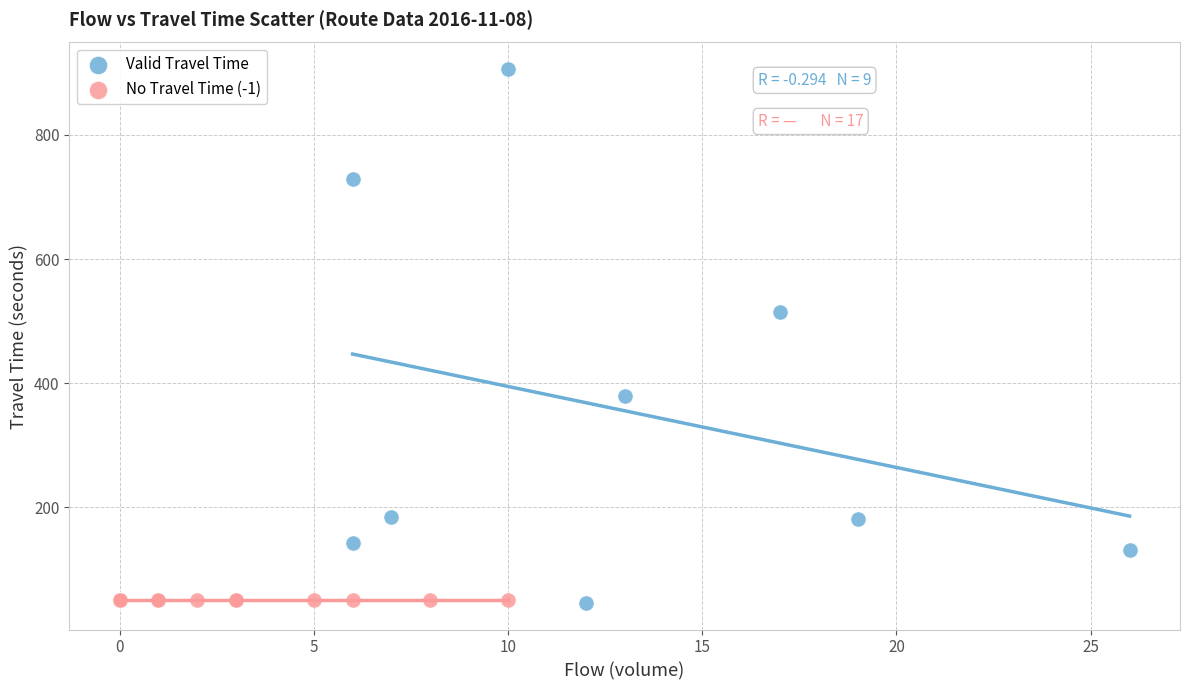

Which series reaches the maximum Y coordinate?

Valid Travel Time